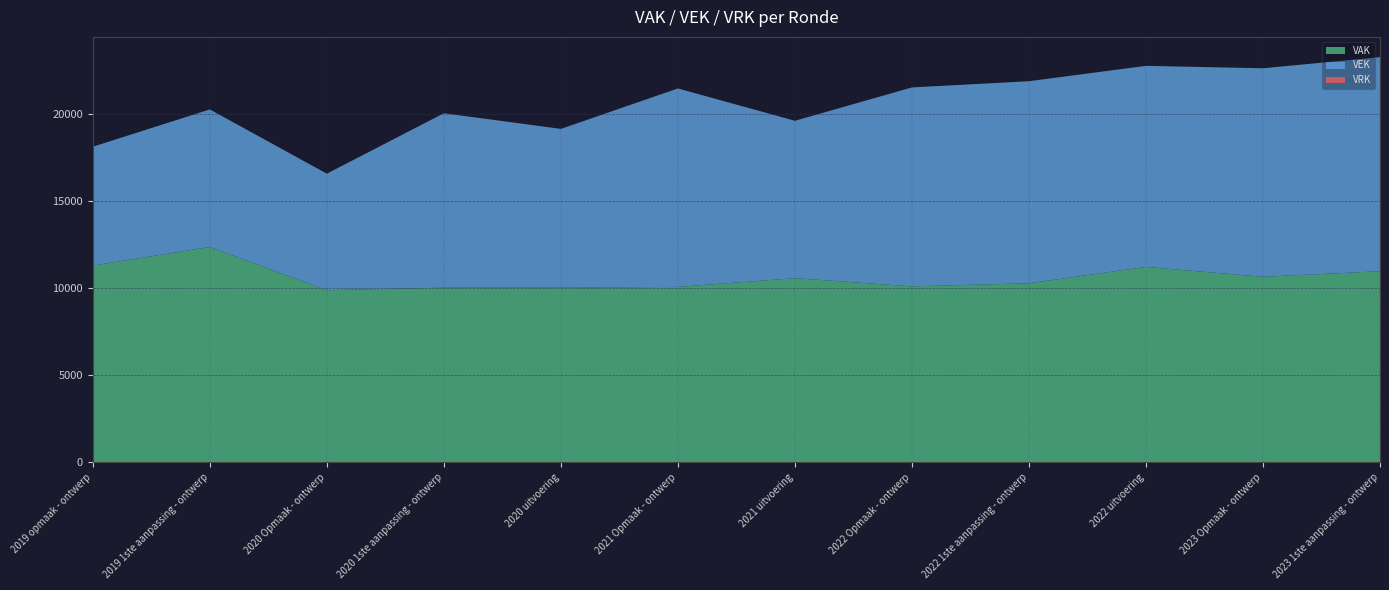

Reading right to left, list all the values displayed in this chart.

VAK: 10975	10655	11222	10283	10104	10574	10075	10029	10030	9884	12371	11299
VEK: 12311	11991	11564	11619	11440	9052	11411	9131	10030	6701	7908	6836
VRK: 0	0	0	0	0	0	0	0	0	0	0	0